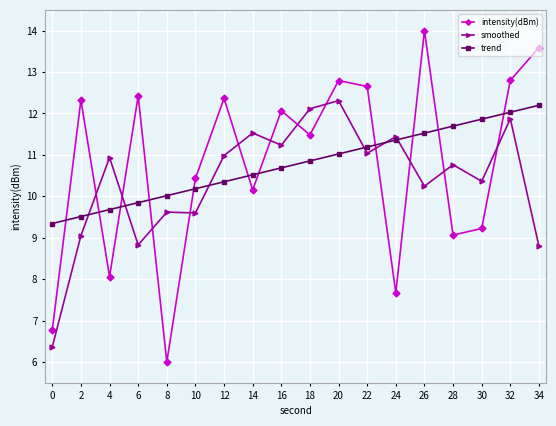

What is the minimum value shown in the chart?

6.0